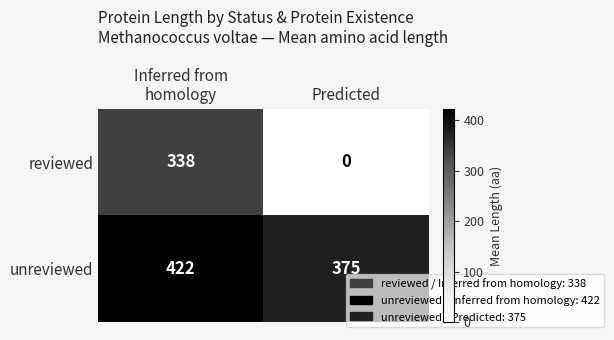

What is the total value across all series at Inferred from
homology?

760